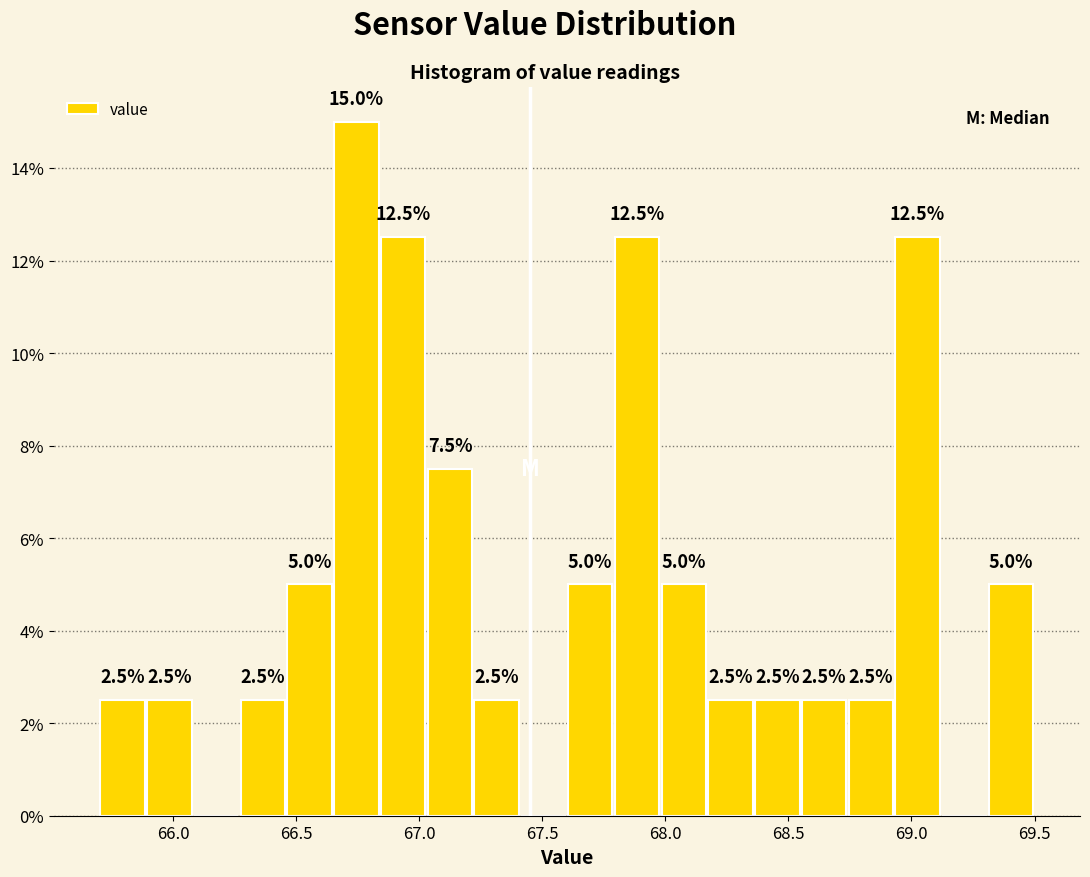

Read against the x-axis, roughly where is the centre of the tallest bar?

66.75